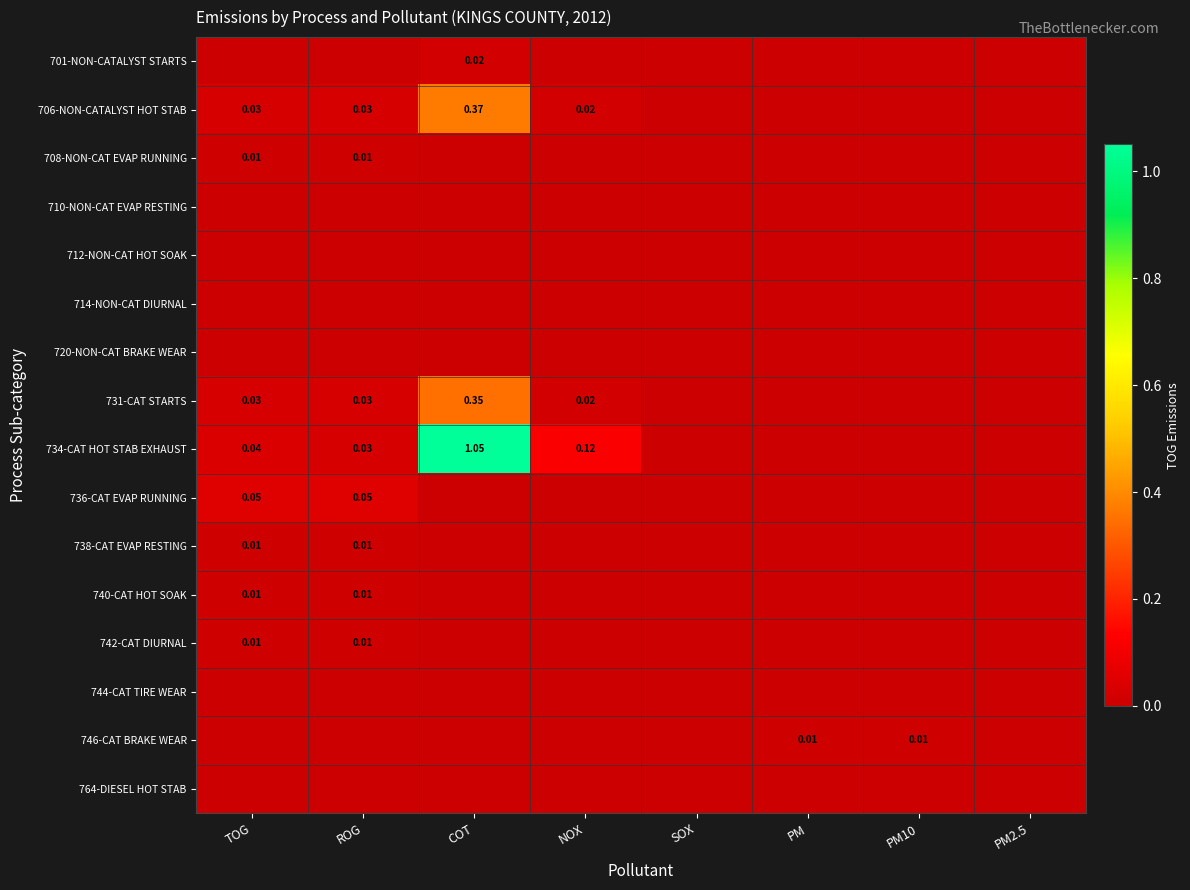

Rank the series at COT from highest to lowest value.

734-CAT HOT STAB EXHAUST, 706-NON-CATALYST HOT STAB, 731-CAT STARTS, 701-NON-CATALYST STARTS, 708-NON-CAT EVAP RUNNING, 710-NON-CAT EVAP RESTING, 712-NON-CAT HOT SOAK, 714-NON-CAT DIURNAL, 720-NON-CAT BRAKE WEAR, 736-CAT EVAP RUNNING, 738-CAT EVAP RESTING, 740-CAT HOT SOAK, 742-CAT DIURNAL, 744-CAT TIRE WEAR, 746-CAT BRAKE WEAR, 764-DIESEL HOT STAB